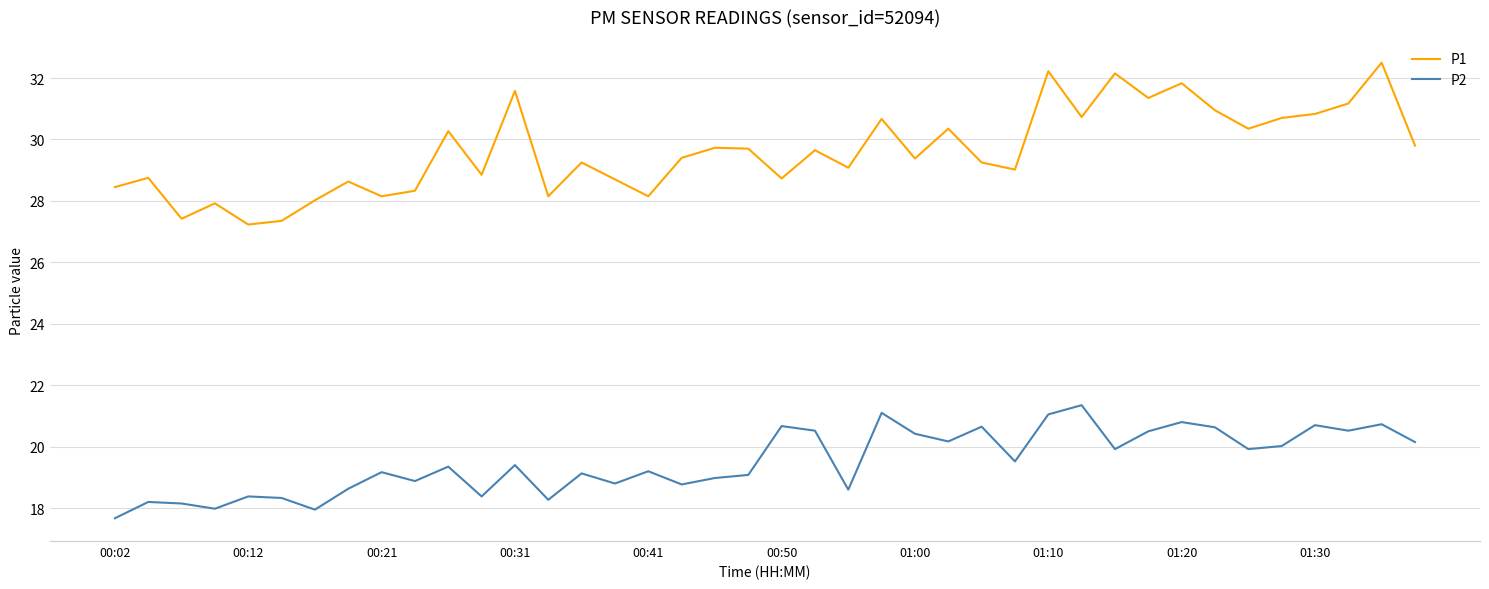

What is the difference between the maximum and minimum values in the P1 series?

5.3